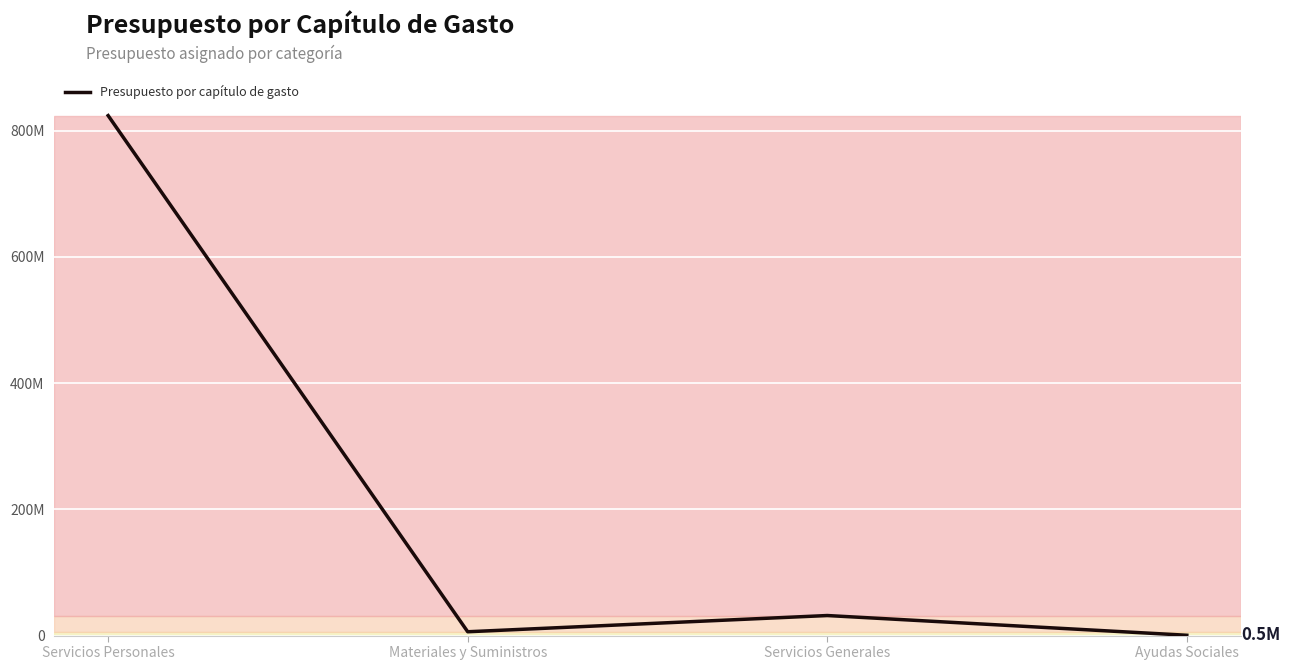

True or false: the data has more than 1 interior local peaks.

False